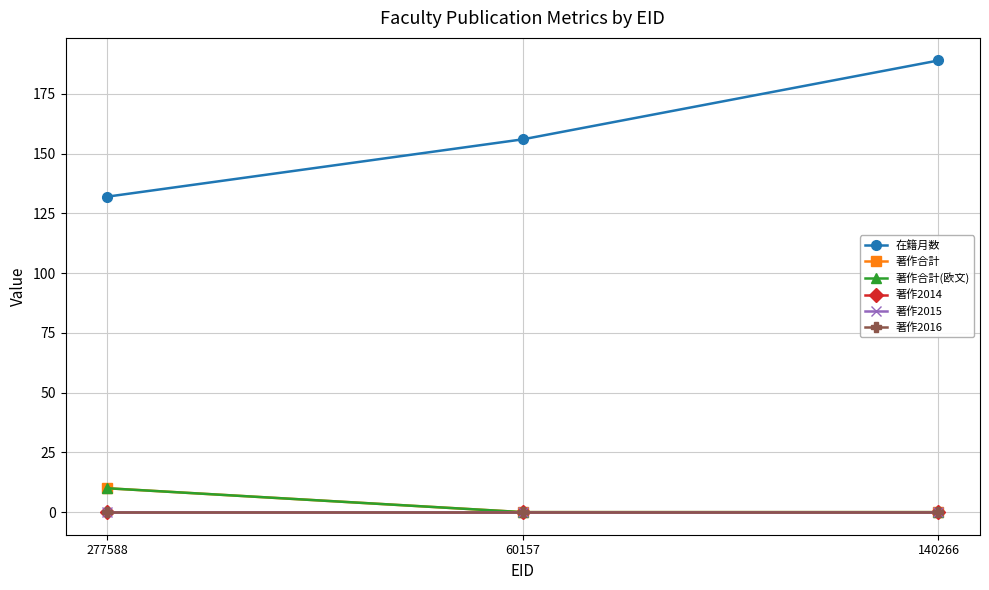

What is the lowest value of the 在籍月数 series?

132